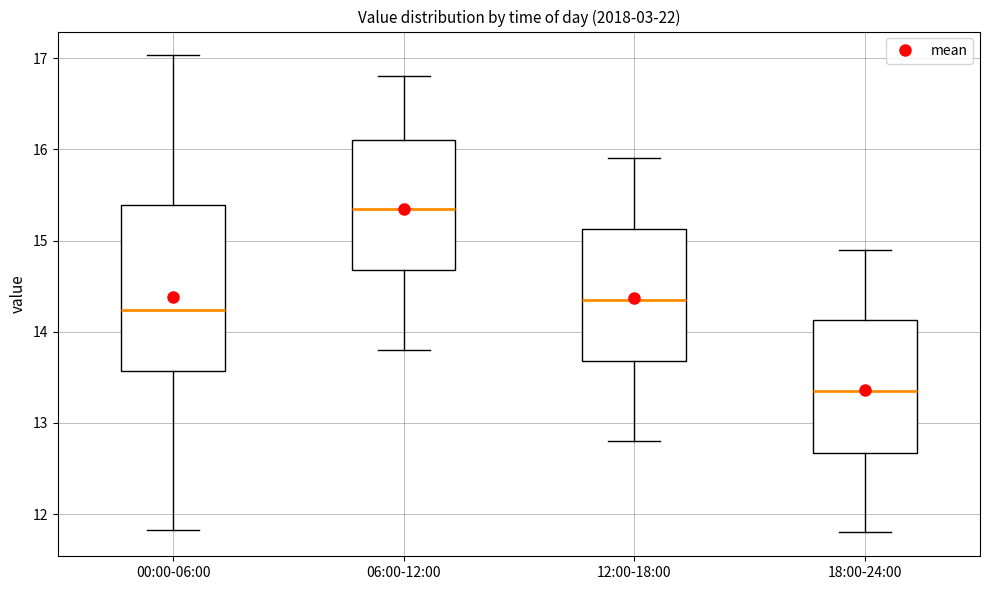

Reading left to right, transcribe this box plot: for each box, give where its median line is, the range the box spans, and where its two whiskers end, as read against the y-axis. The values are not printed on the chart, so give them approximately, as read against the axis.

00:00-06:00: median 14.2, box 13.6 to 15.4, whiskers 11.8 to 17.0
06:00-12:00: median 15.4, box 14.7 to 16.1, whiskers 13.8 to 16.8
12:00-18:00: median 14.4, box 13.7 to 15.1, whiskers 12.8 to 15.9
18:00-24:00: median 13.4, box 12.7 to 14.1, whiskers 11.8 to 14.9